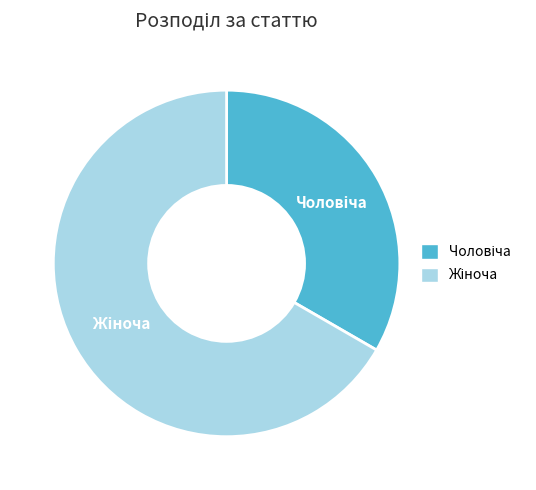

How many segments does this pie chart have?

2